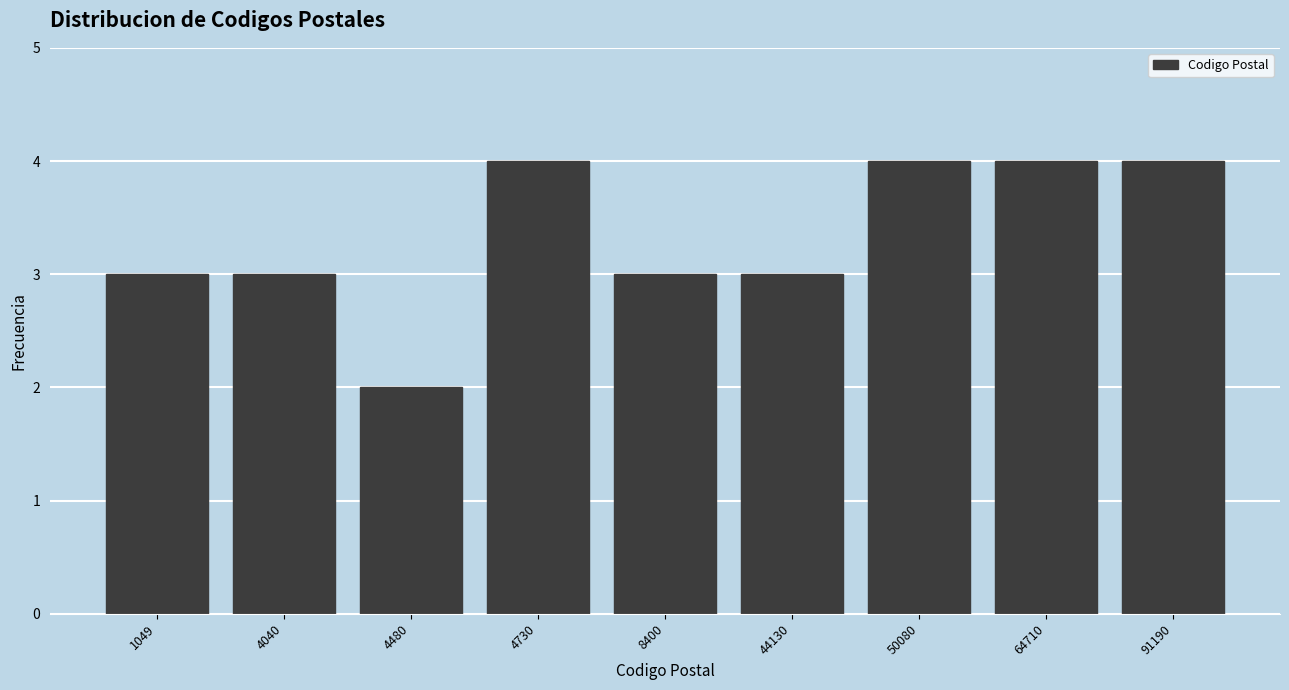

Reading right to left, extract all data points from this chart.

91190=4	64710=4	50080=4	44130=3	8400=3	4730=4	4480=2	4040=3	1049=3